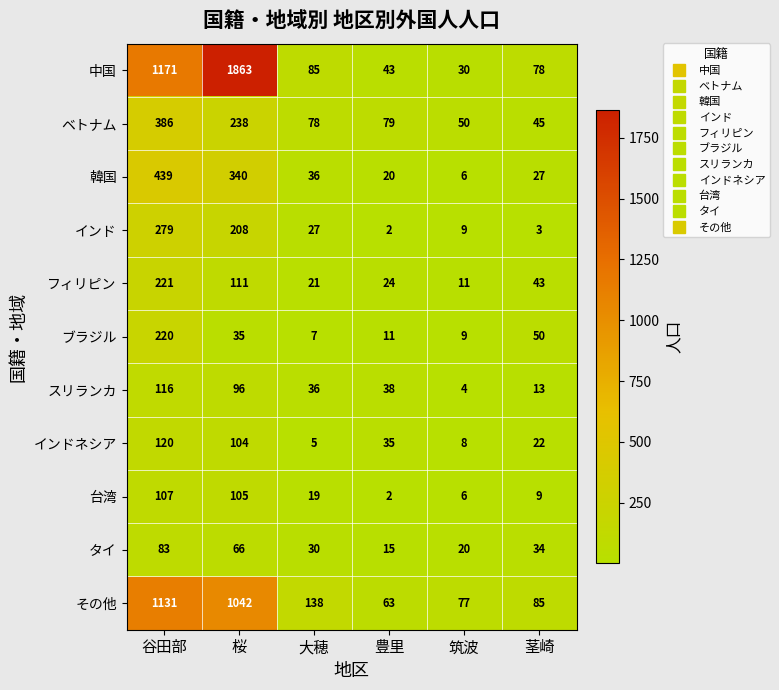

Which series has the largest range (max minus min)?

中国